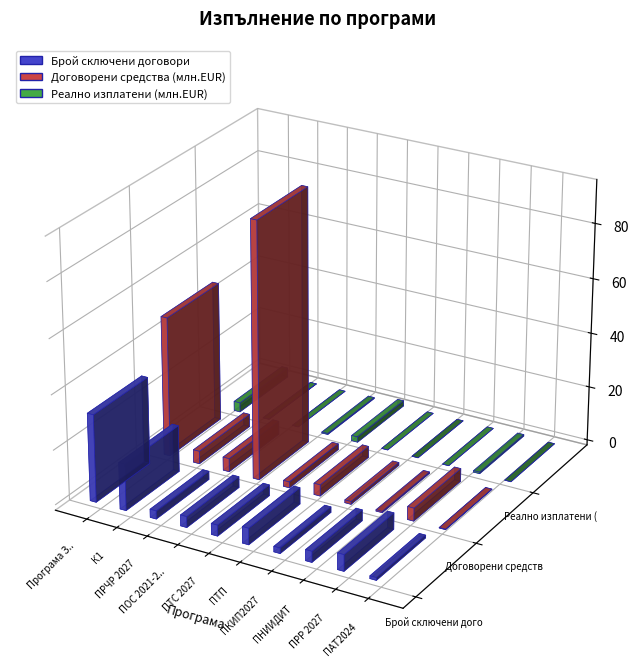

What value does the Договорени средства (млн.EUR) series have at ПНИИДИТ?

0.5